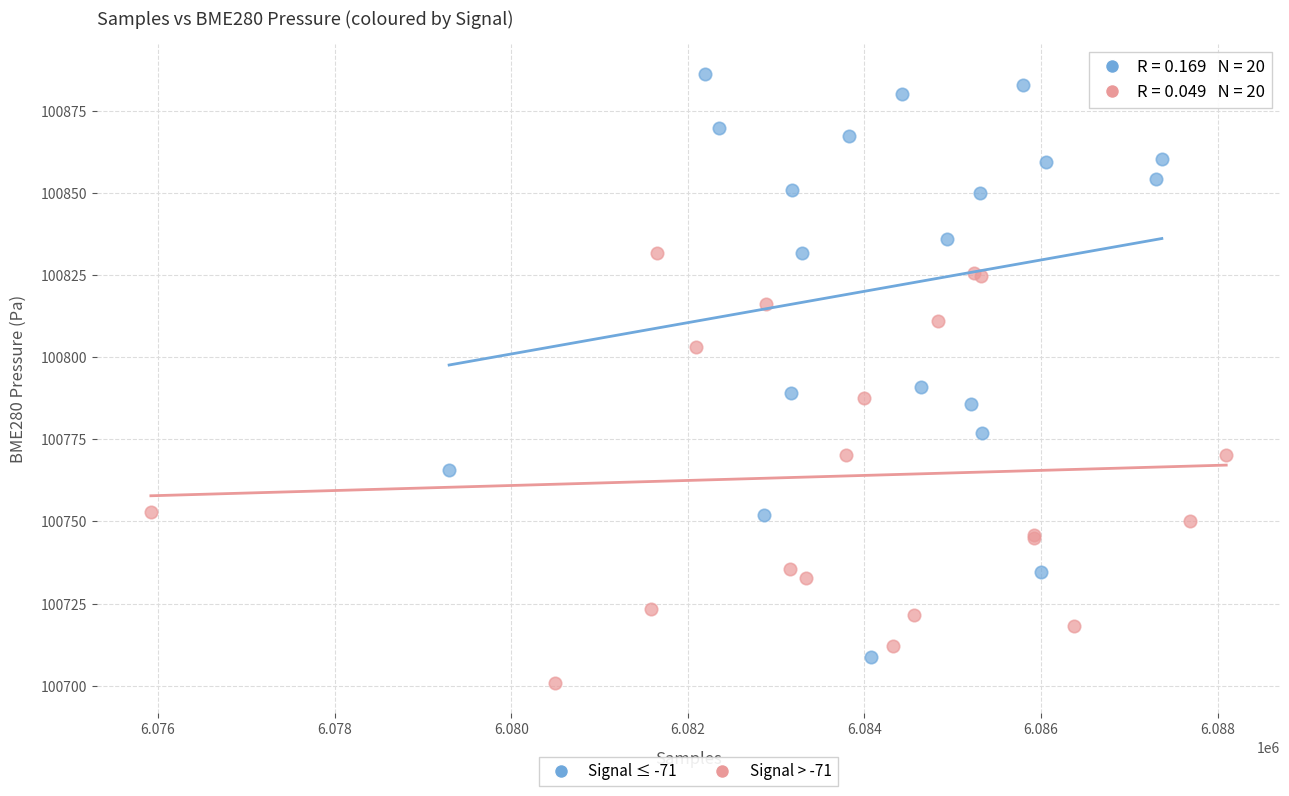

Which series has the widest spread of Y values?

Signal ≤ -71